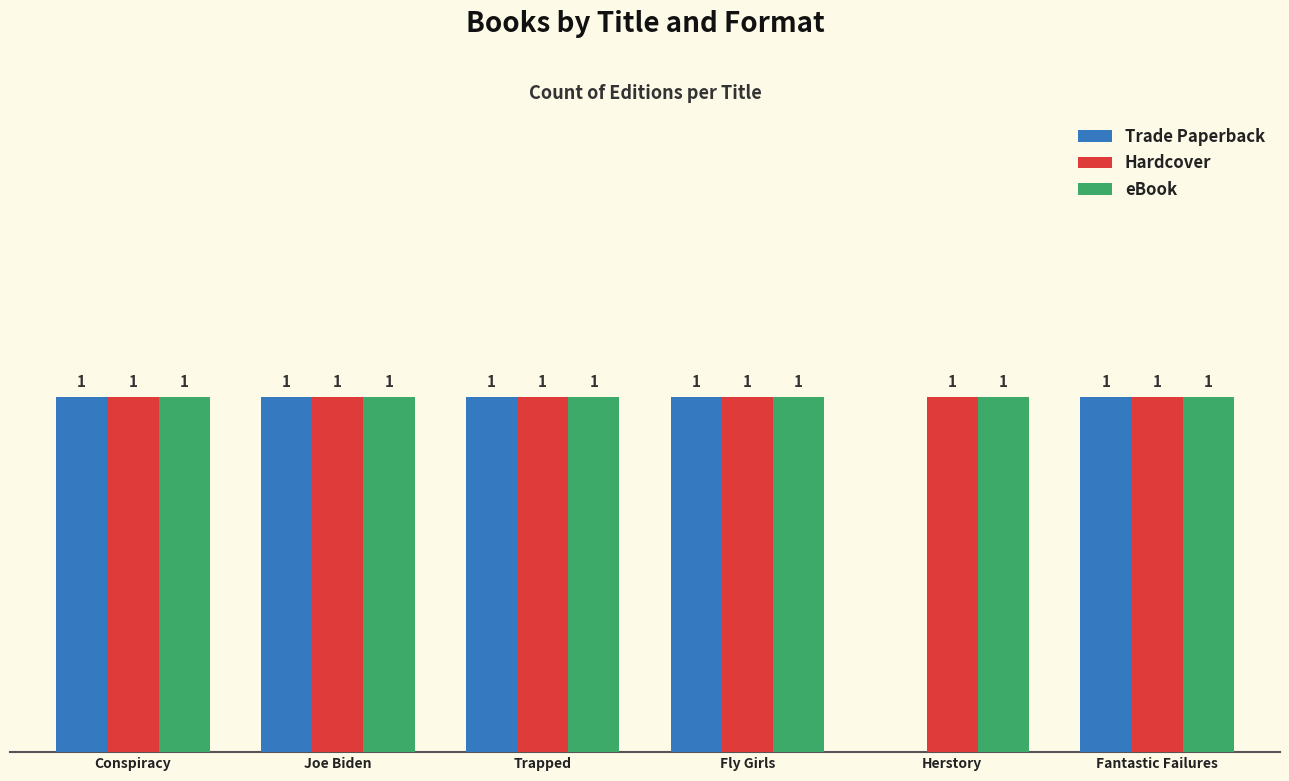

Reading left to right, transcribe all the data shown in this chart.

Trade Paperback: 1	1	1	1	0	1
Hardcover: 1	1	1	1	1	1
eBook: 1	1	1	1	1	1